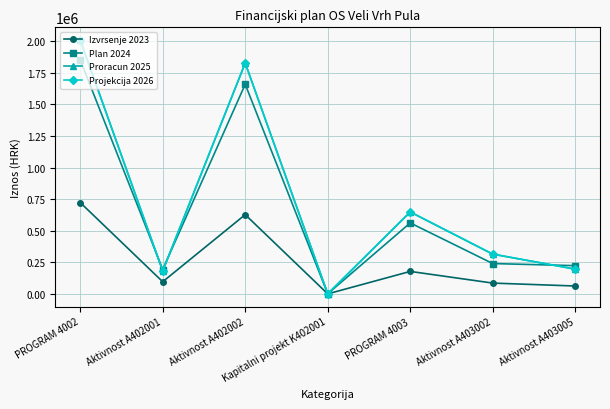

What is the spread (max minus min) of values at Kapitalni projekt K402001?

670.0